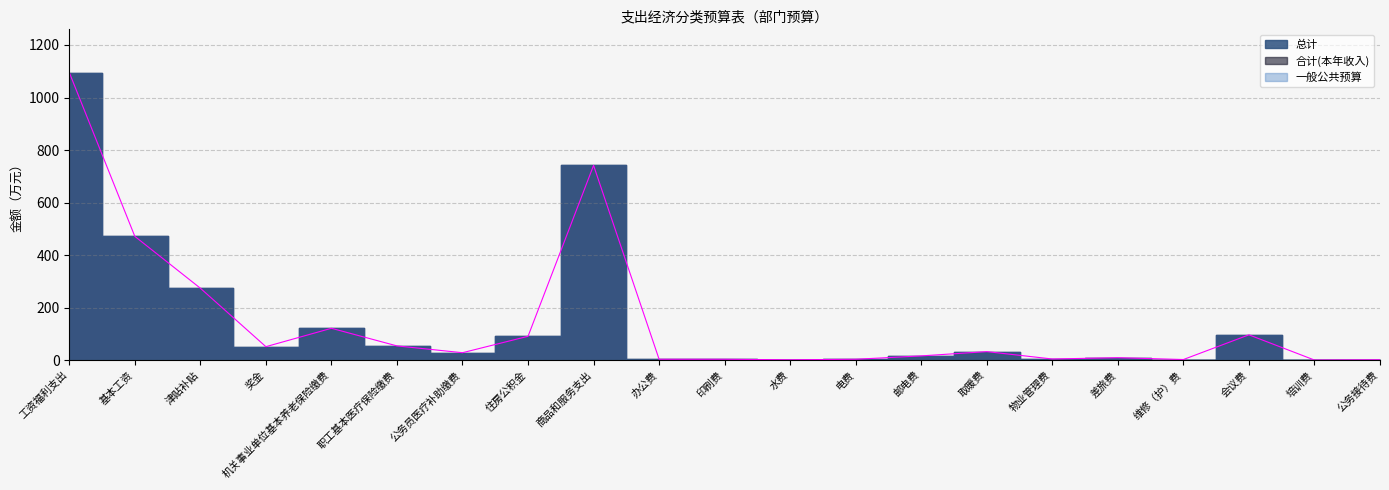

Reading right to left, list all the values displayed in this chart.

总计: 公务接待费=2.0	培训费=1.0	会议费=97.0	维修（护）费=3.0	差旅费=10.0	物业管理费=5.0	取暖费=33.2	邮电费=16.8	电费=4.0	水费=2.0	印刷费=4.0	办公费=4.0	商品和服务支出=741.8	住房公积金=91.4	公务员医疗补助缴费=29.0	职工基本医疗保险缴费=54.9	机关事业单位基本养老保险缴费=121.9	奖金=51.9	津贴补贴=274.4	基本工资=471.8	工资福利支出=1095.3
合计(本年收入): 公务接待费=2.0	培训费=1.0	会议费=97.0	维修（护）费=3.0	差旅费=10.0	物业管理费=5.0	取暖费=33.2	邮电费=16.8	电费=4.0	水费=2.0	印刷费=4.0	办公费=4.0	商品和服务支出=741.8	住房公积金=91.4	公务员医疗补助缴费=29.0	职工基本医疗保险缴费=54.9	机关事业单位基本养老保险缴费=121.9	奖金=51.9	津贴补贴=274.4	基本工资=471.8	工资福利支出=1095.3
一般公共预算: 公务接待费=2.0	培训费=1.0	会议费=97.0	维修（护）费=3.0	差旅费=10.0	物业管理费=5.0	取暖费=33.2	邮电费=16.8	电费=4.0	水费=2.0	印刷费=4.0	办公费=4.0	商品和服务支出=741.8	住房公积金=91.4	公务员医疗补助缴费=29.0	职工基本医疗保险缴费=54.9	机关事业单位基本养老保险缴费=121.9	奖金=51.9	津贴补贴=274.4	基本工资=471.8	工资福利支出=1095.3